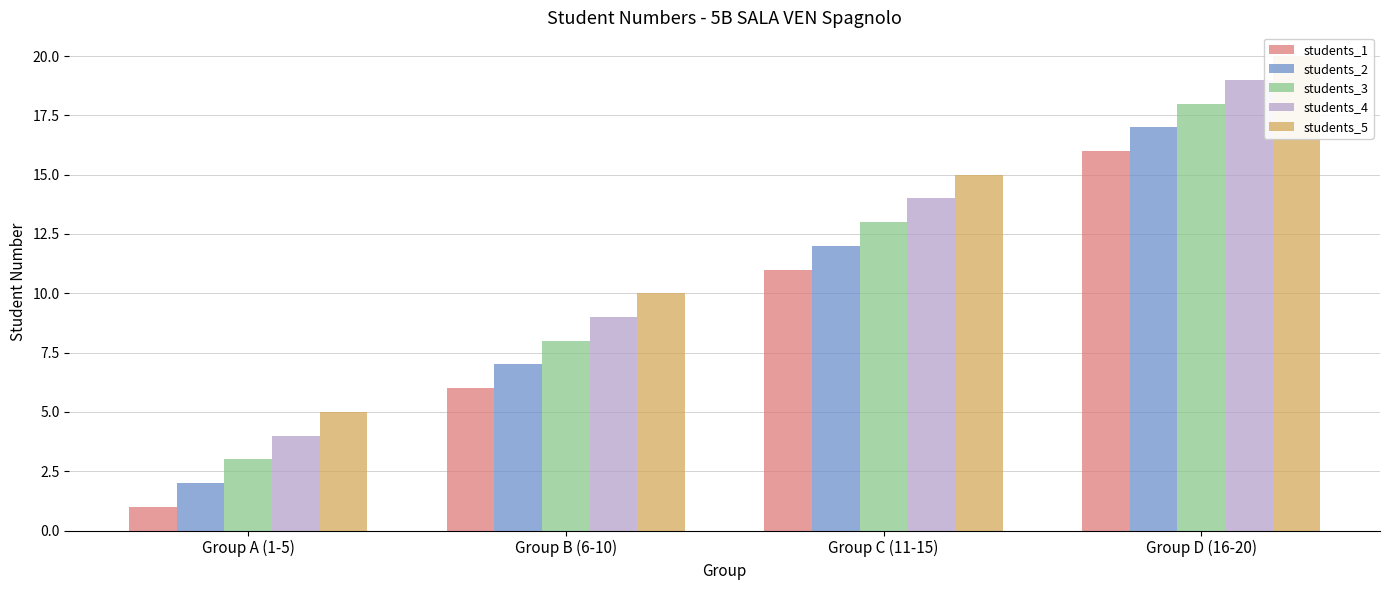

The students_2 series shows 19 at Group C (11-15). True or false?

False